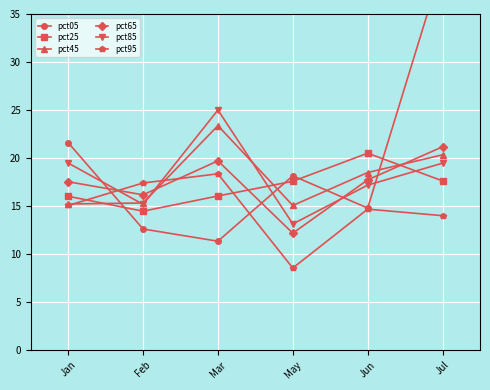

Which series has the widest spread of values?

pct05